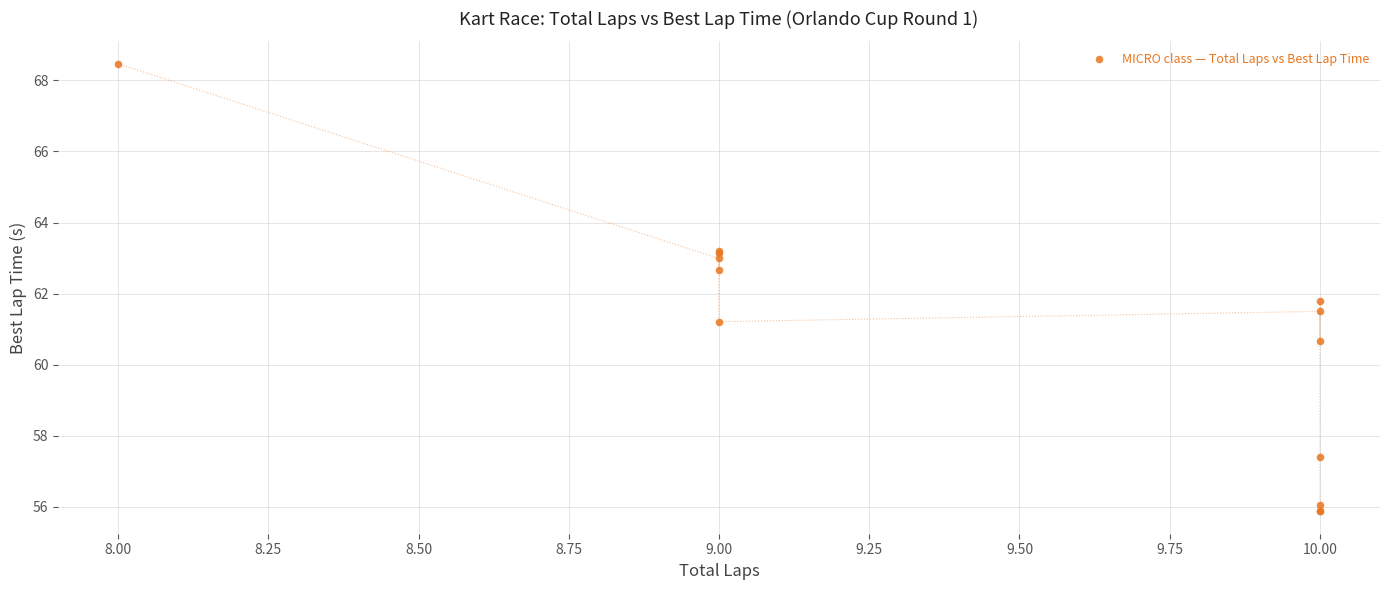

What Y value in the scatter plot is closest to 62?

61.8